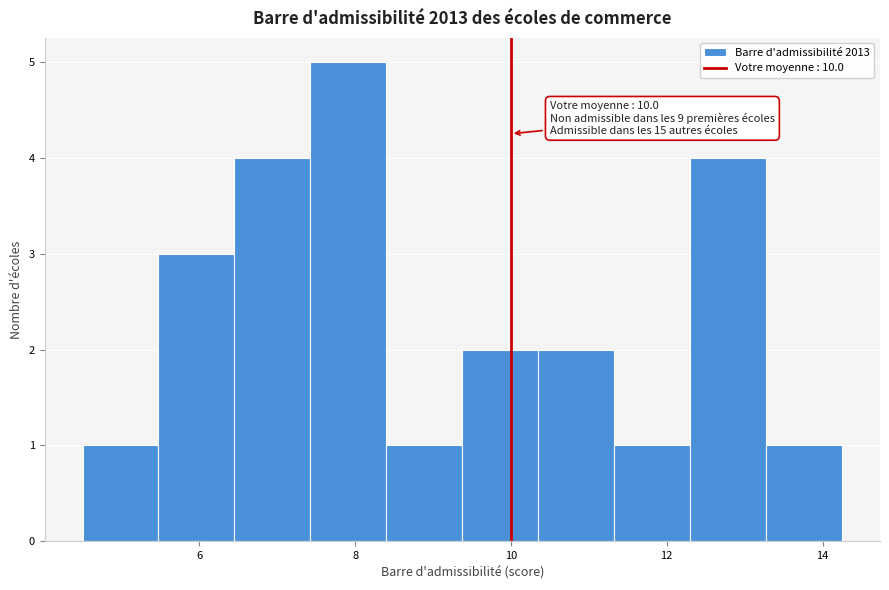

Which range on the x-axis has the tallest bar?

7.4 to 8.4